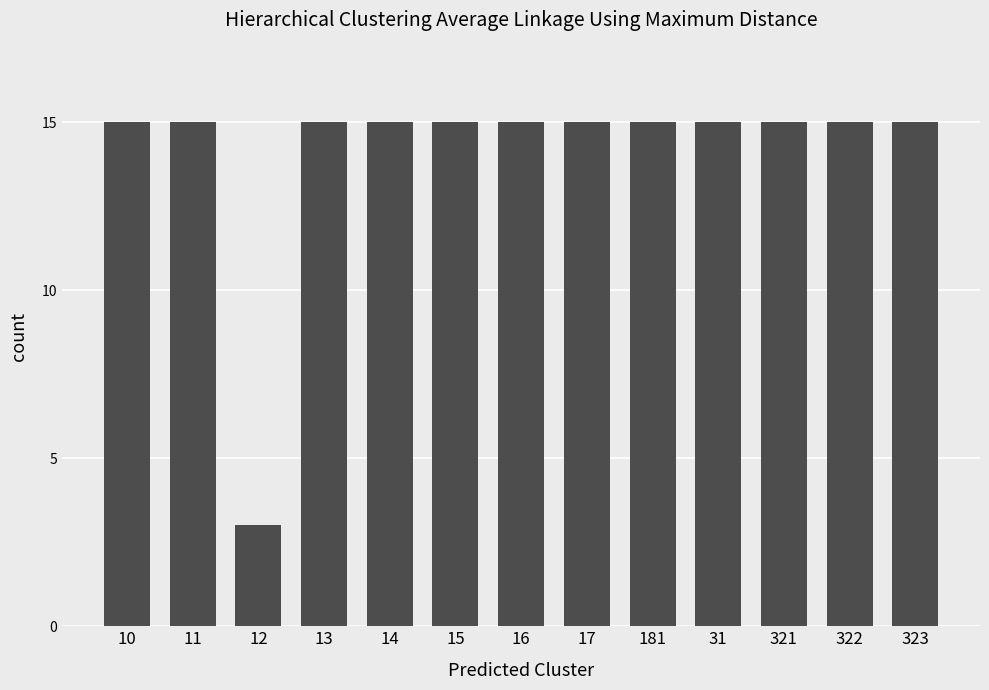

Are the bars horizontal?

No